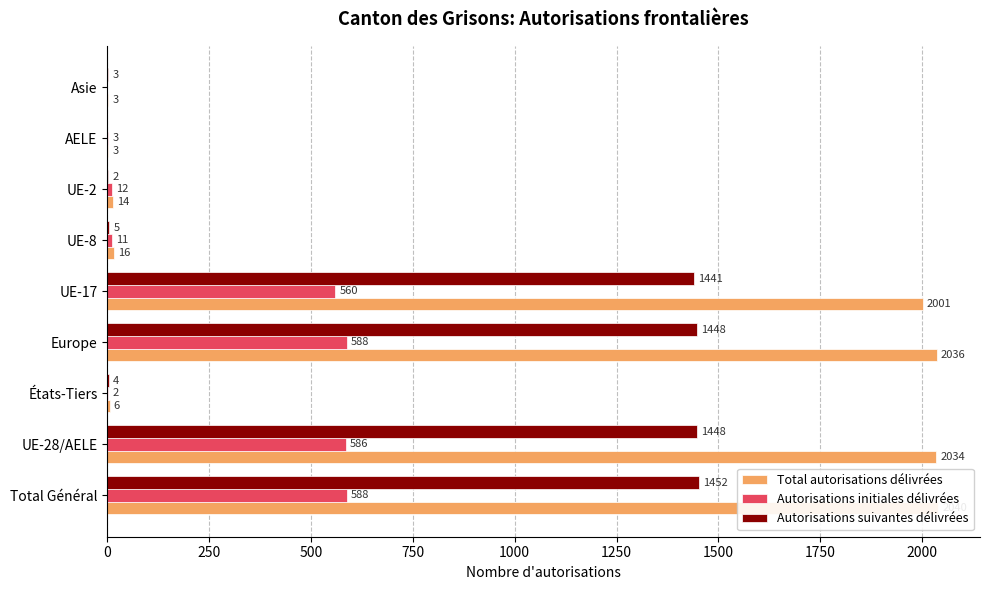

How many bars are there in each group?

3